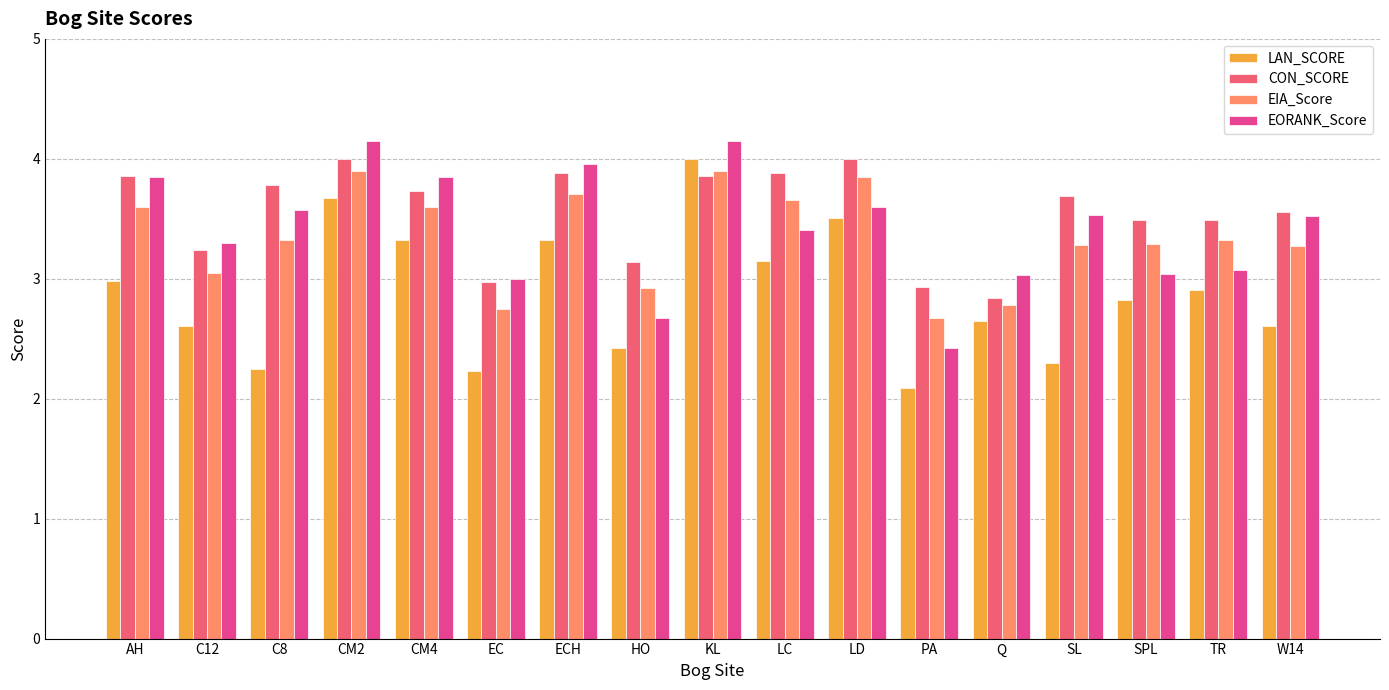

At how many categories does at least one series exceed 2?

17